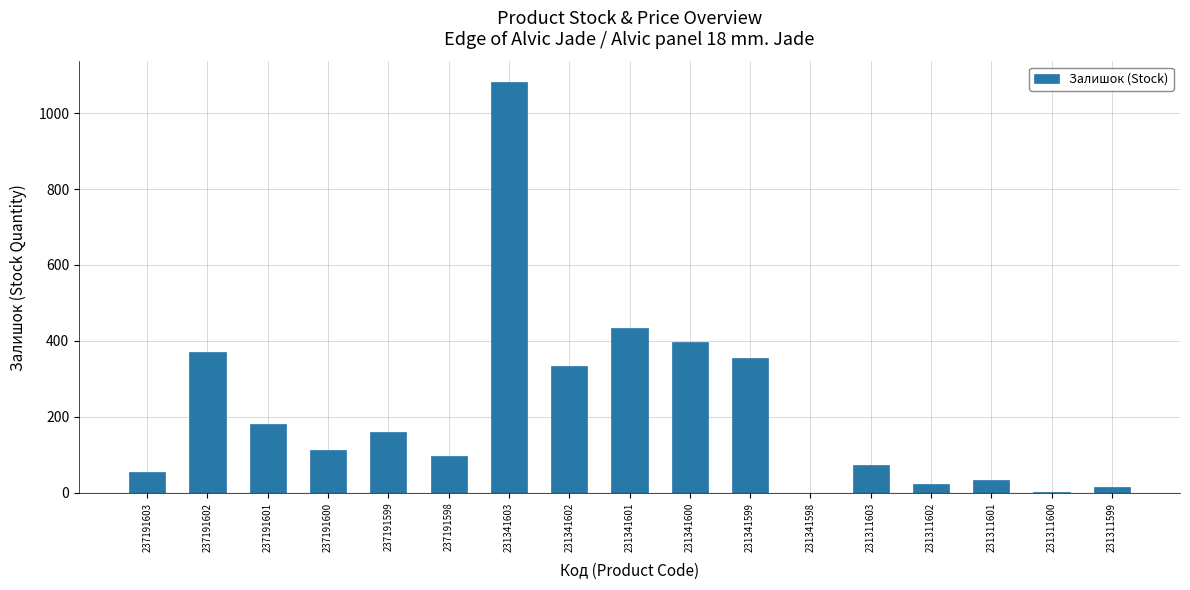

What is the maximum value shown in the chart?

1082